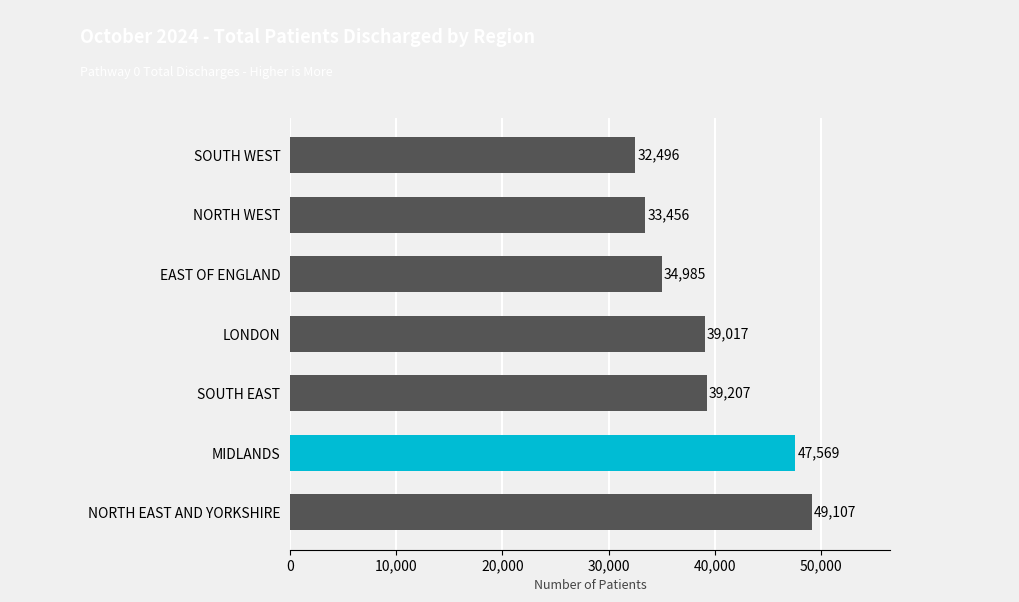

The chart shows a value of 56456 at LONDON. True or false?

False